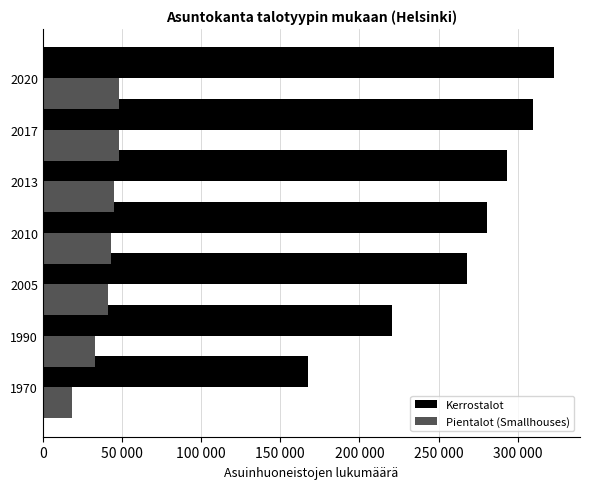

Which series has the largest total across all categories?

Kerrostalot